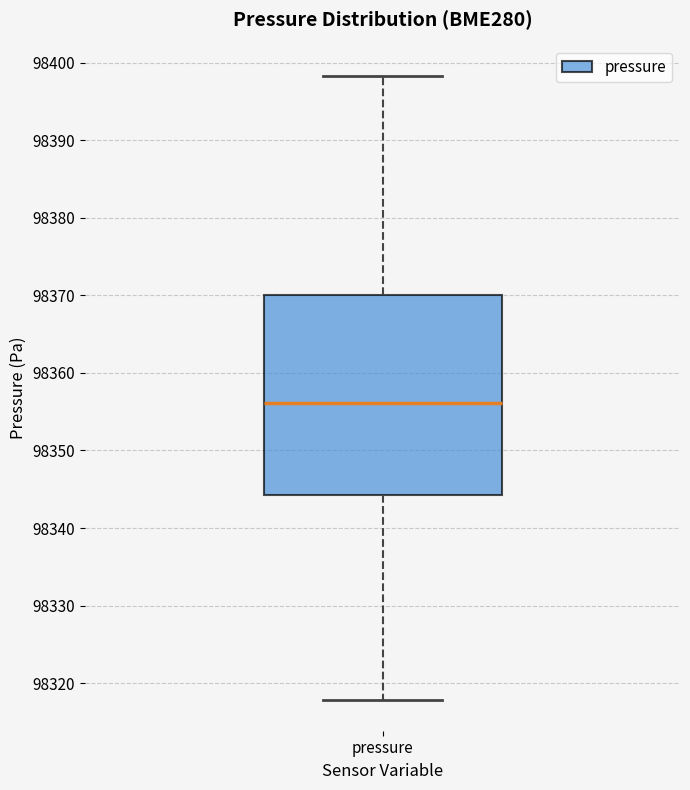

Where is the lower edge of the box for pressure on the y-axis? The values are not printed on the chart, so give them approximately, as read against the axis.

98344